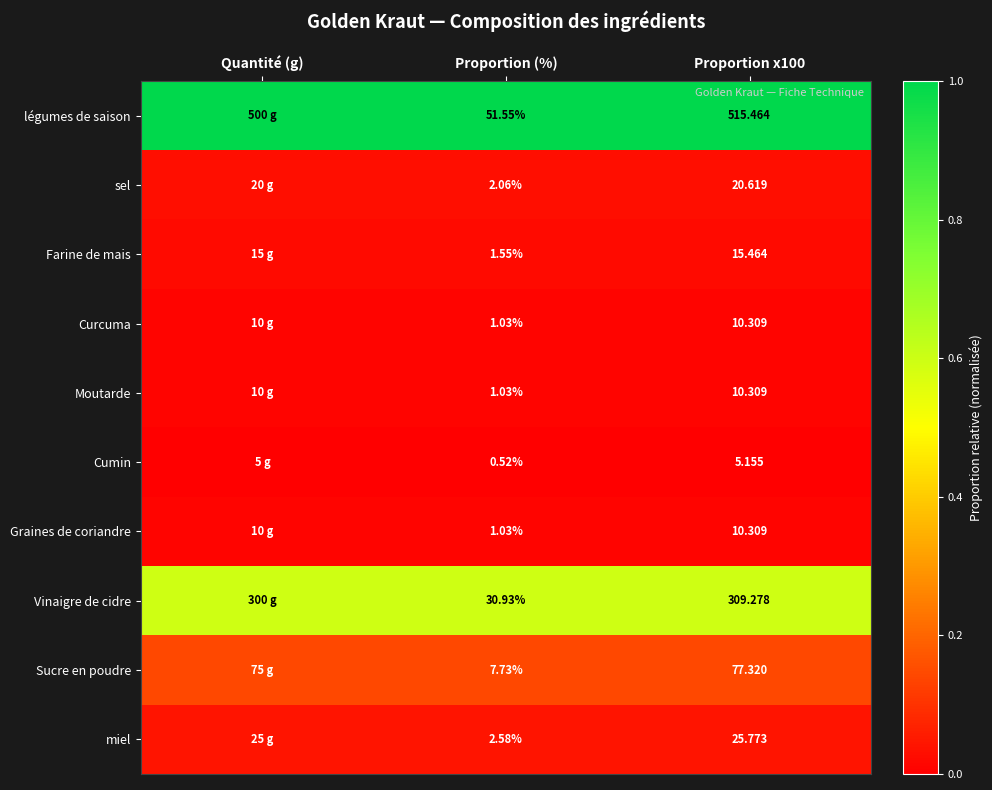

Which series changed the most between Proportion (%) and Proportion x100?

légumes de saison